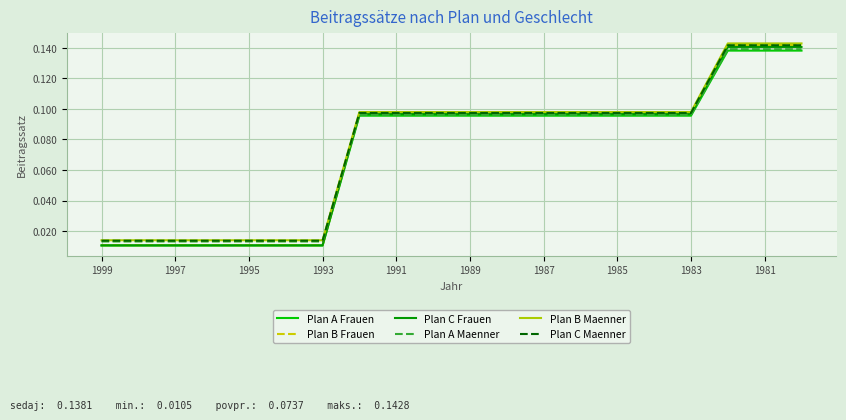

Which series has the largest range (max minus min)?

Plan B Frauen